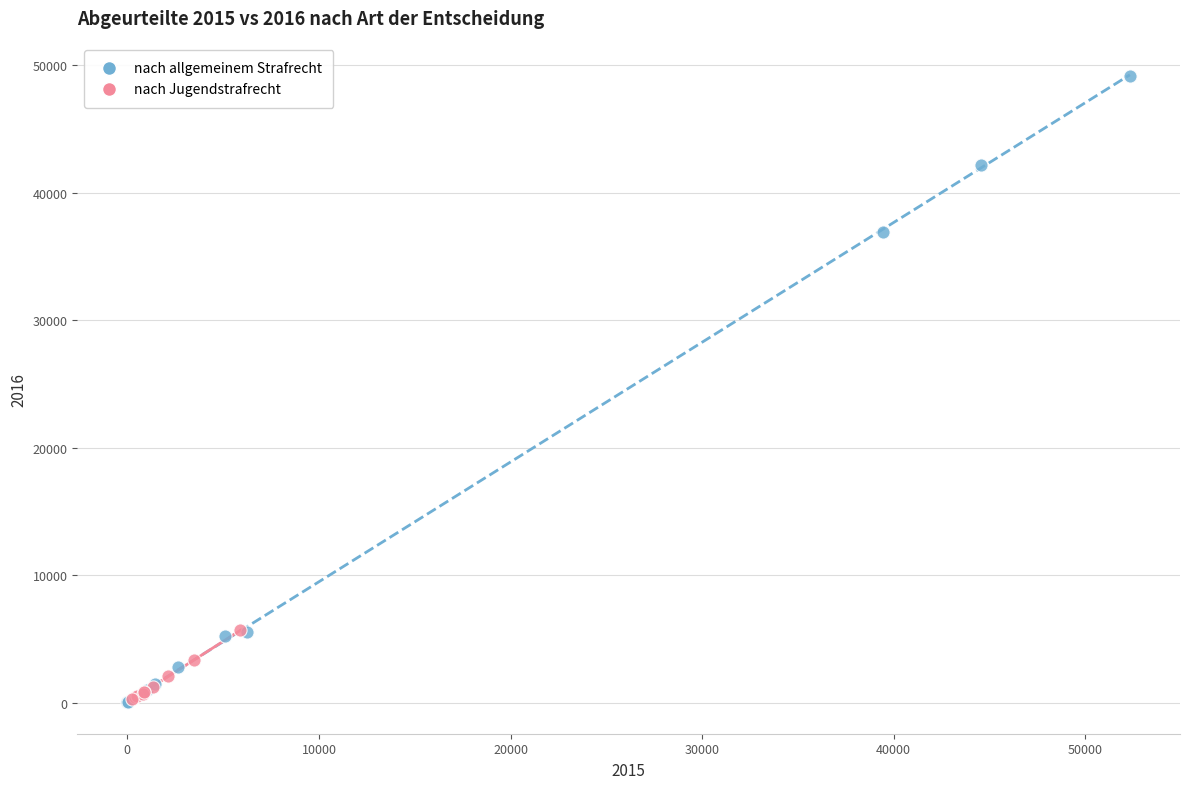

Which series has the widest spread of Y values?

nach allgemeinem Strafrecht